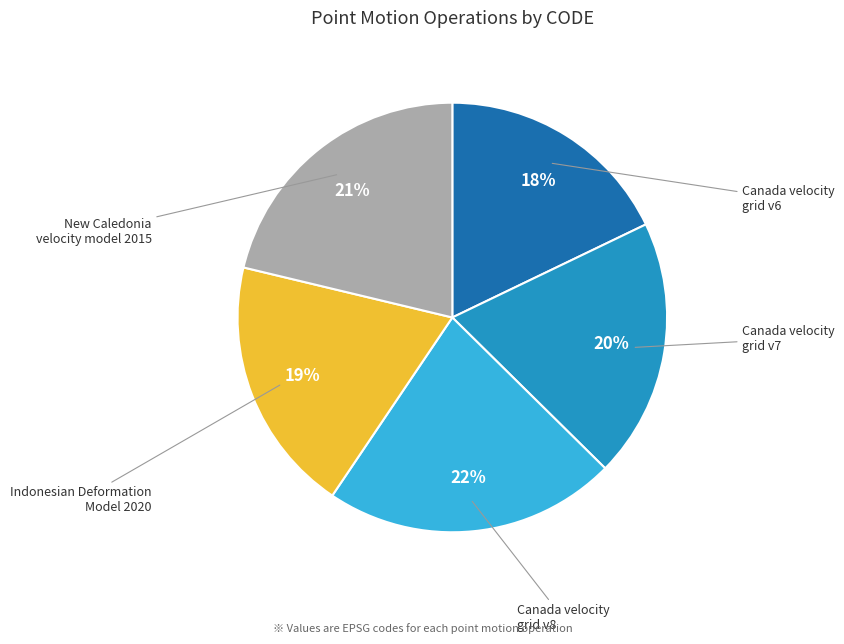

Do Canada velocity grid v8 and Canada velocity grid v6 together represent more than half of the pie?

No